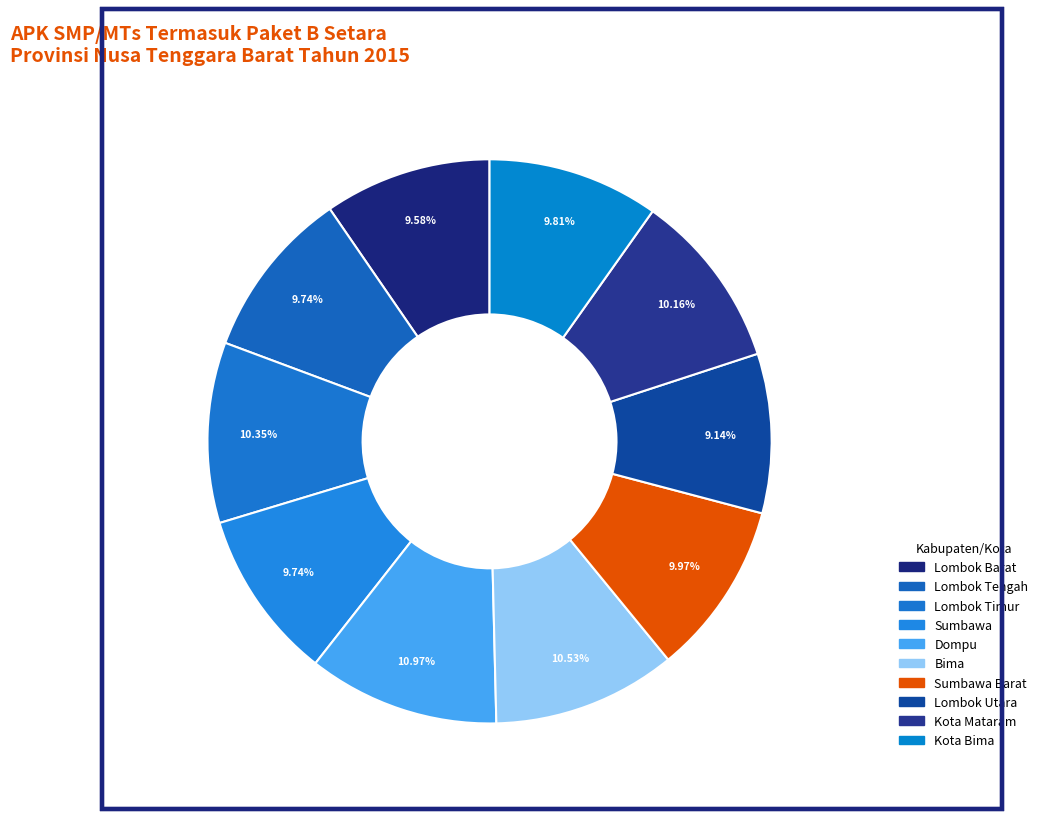

Count the number of slices in the pie.

10